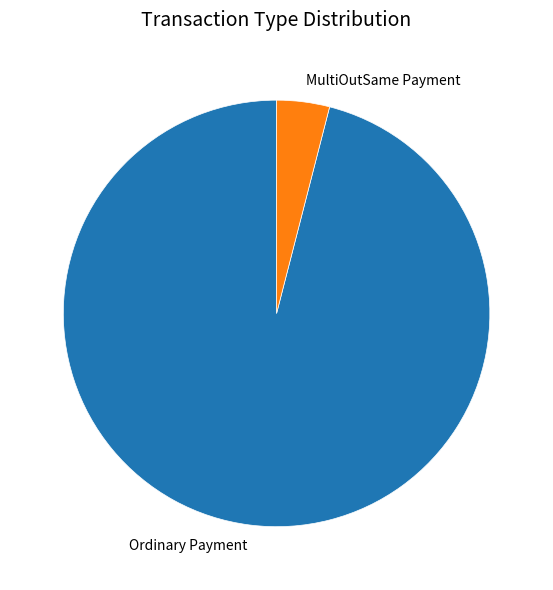

How many segments does this pie chart have?

2